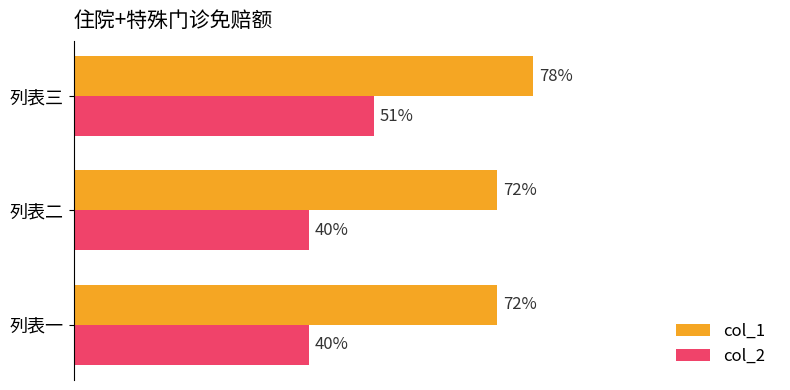

What are all the series names shown in the legend?

col_1, col_2